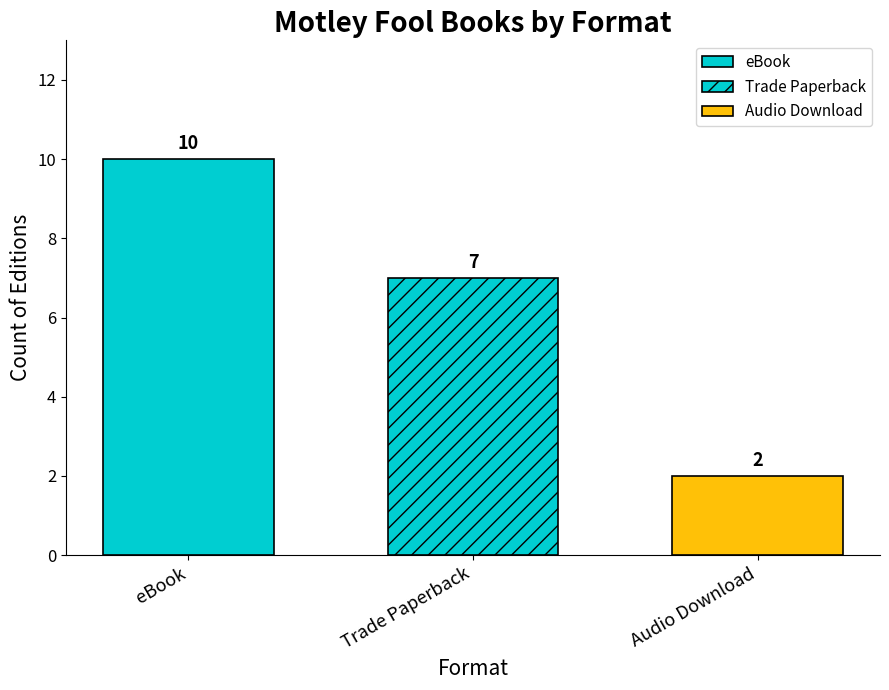

Does the chart contain any negative values?

No